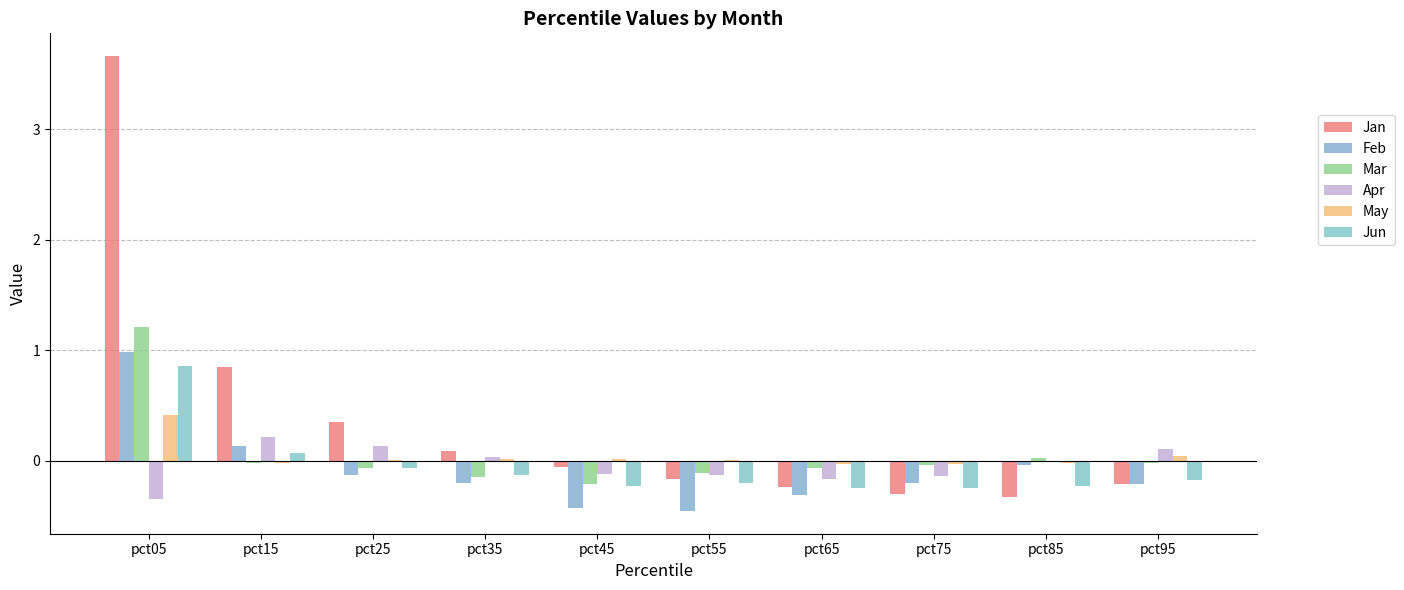

Does the chart contain stacked bars?

No